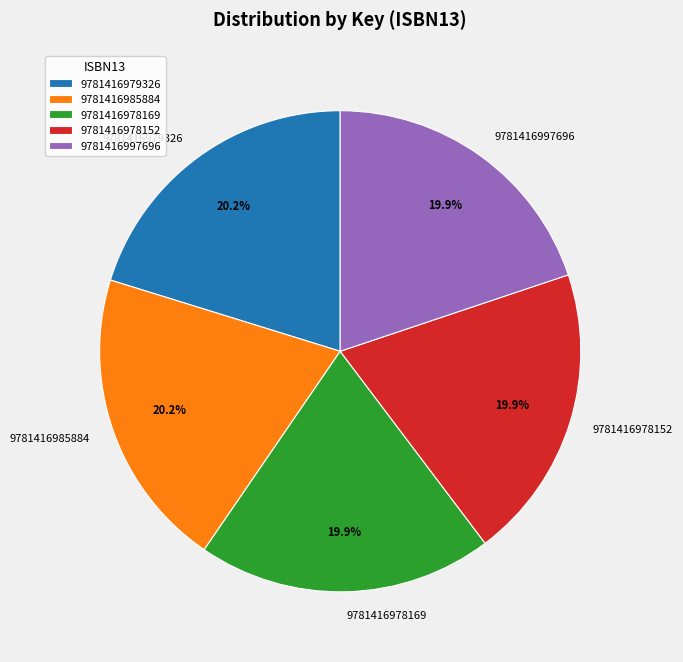

To the nearest percent, what is the combined percentage of 9781416979326 and 9781416985884?

40%